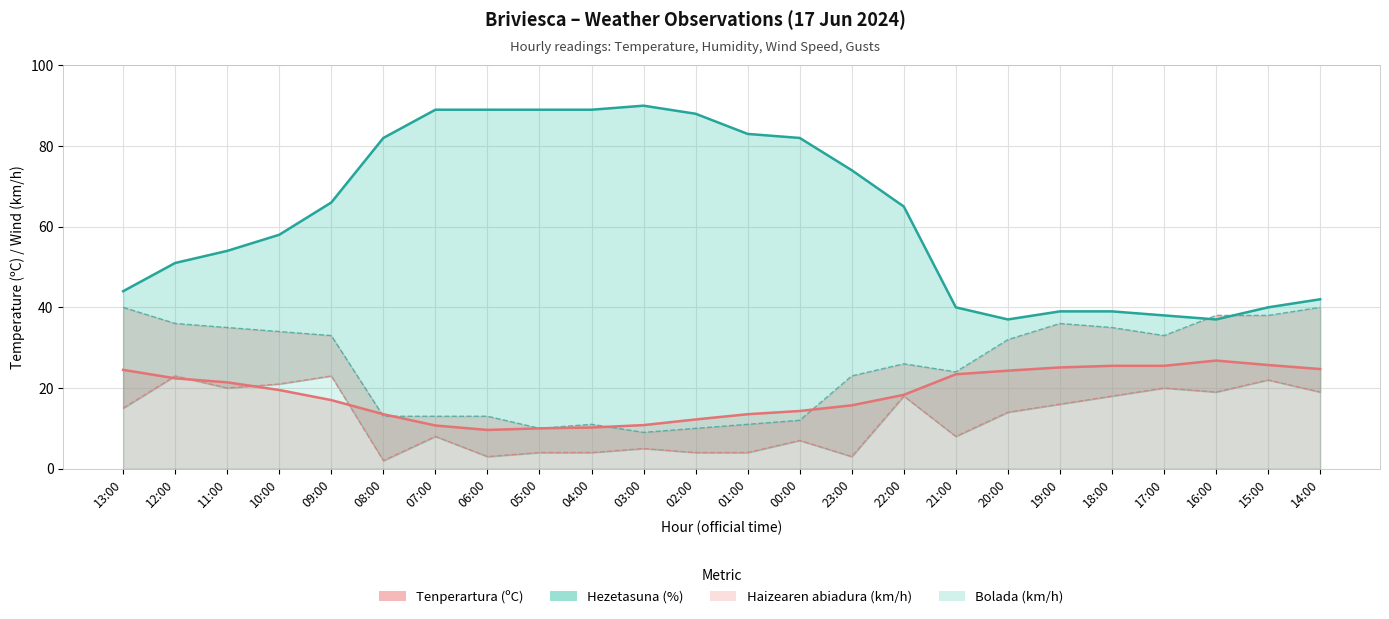

True or false: Haizaren abiadura (km/h) and Tenperartura (ºC) cross at least once.

False